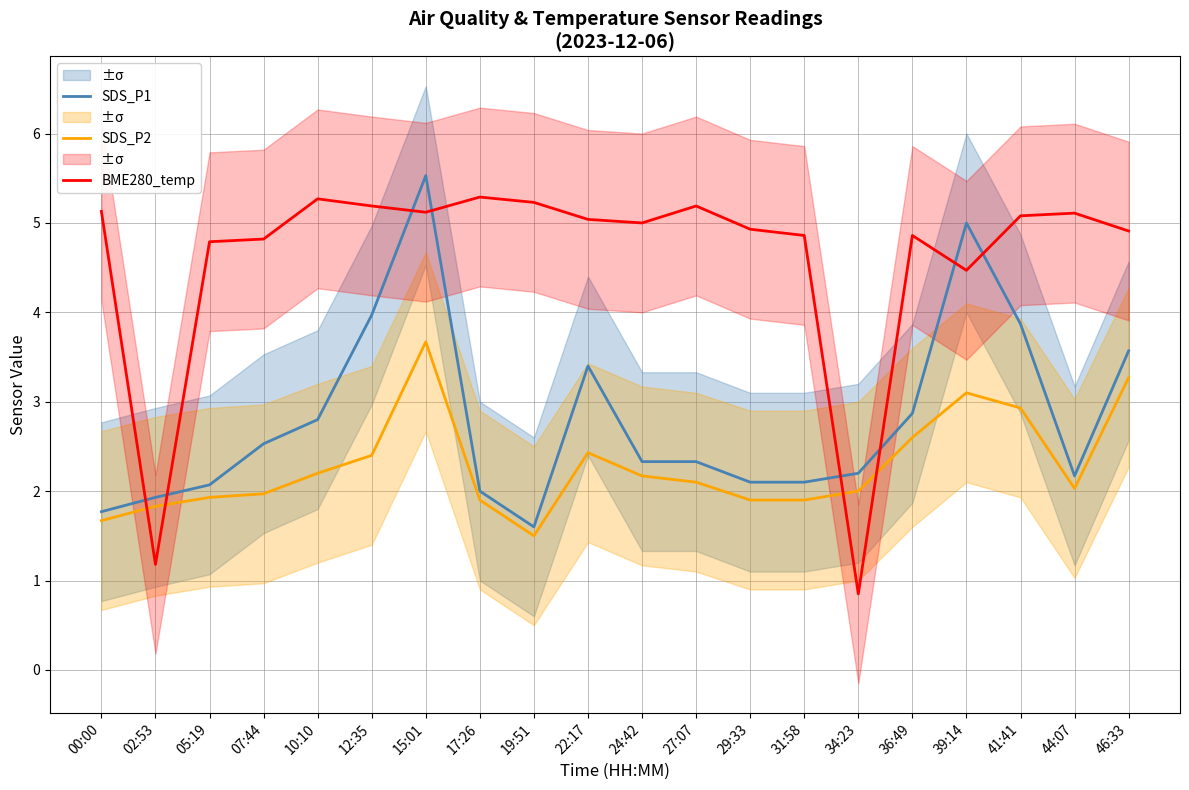

What is the label of the 14th point from the right?

15:01